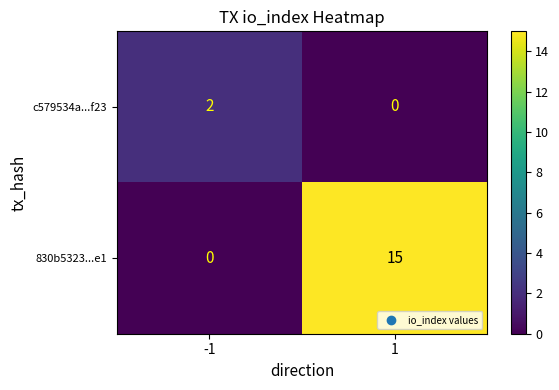

What is the difference between the 830b5323...e1 values at -1 and 1?

15